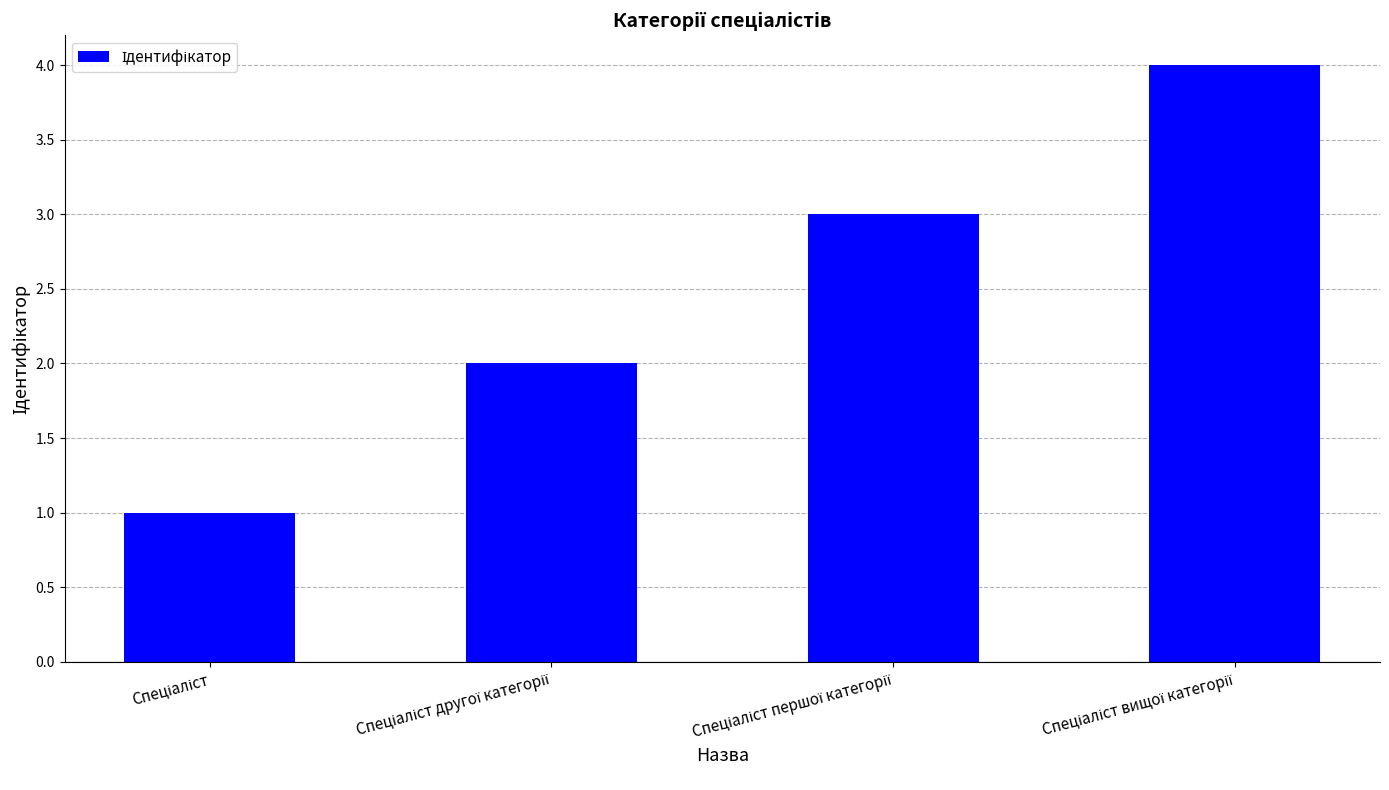

What is the greatest value displayed?

4